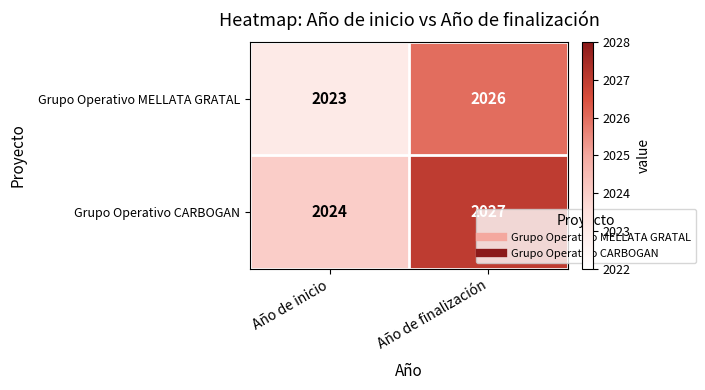

At which label is Grupo Operativo CARBOGAN closest to 2025?

Año de inicio